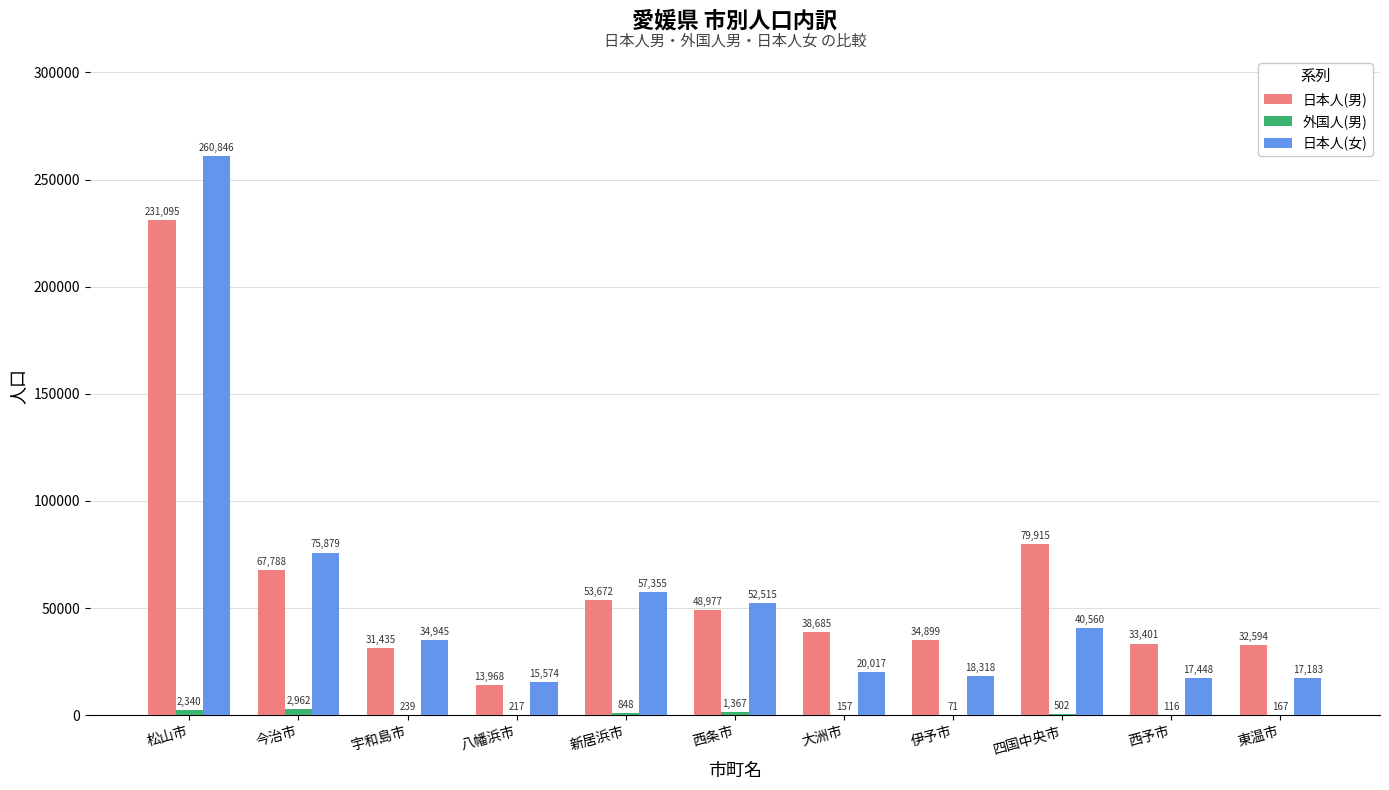

At which category is the sum across all series the highest?

松山市